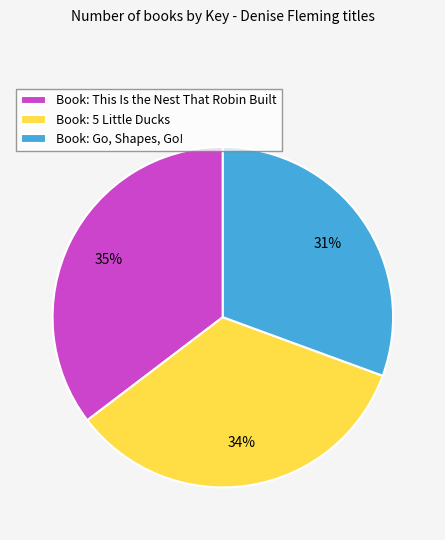

How many segments does this pie chart have?

3